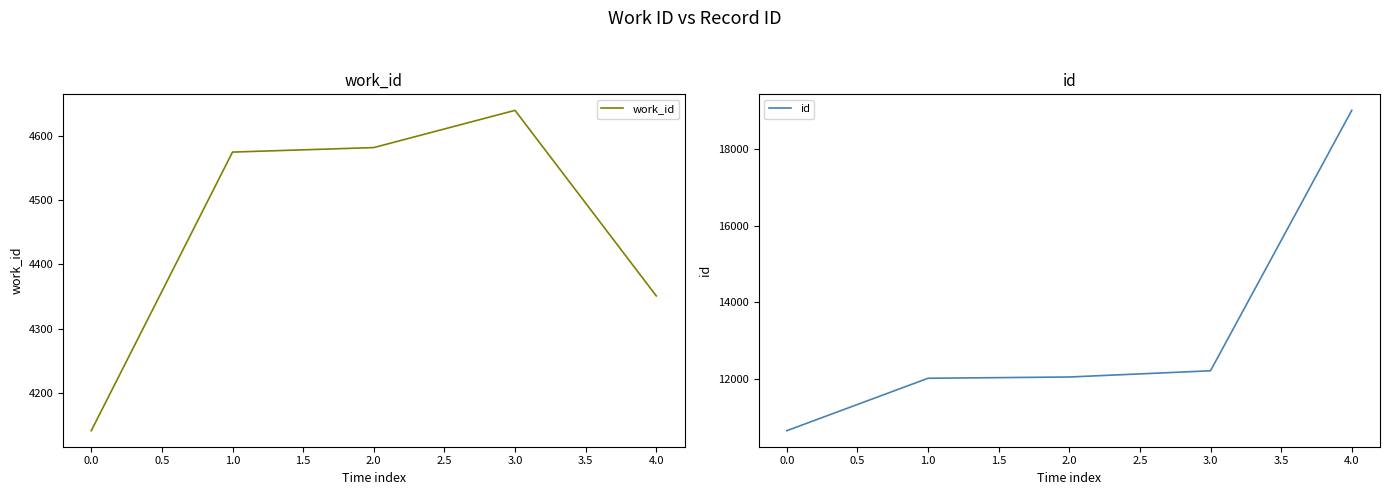

What is the difference between the id values at 4.0 and 3.0?

6784